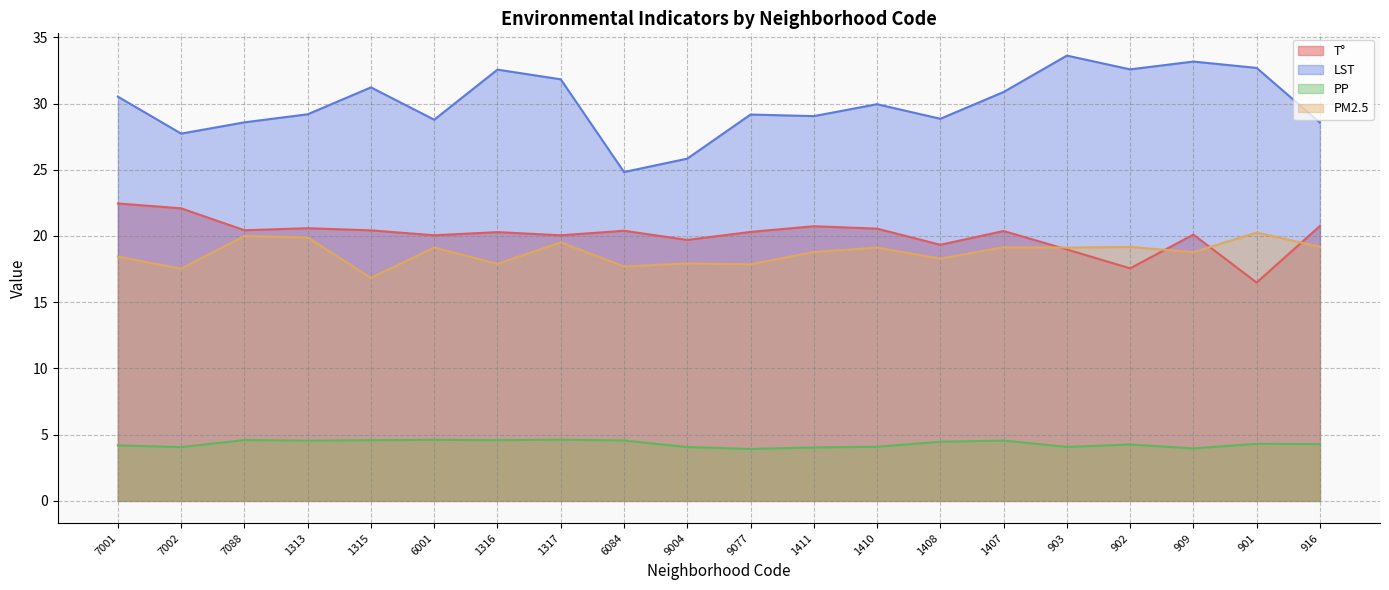

How many lines are shown in the chart?

4